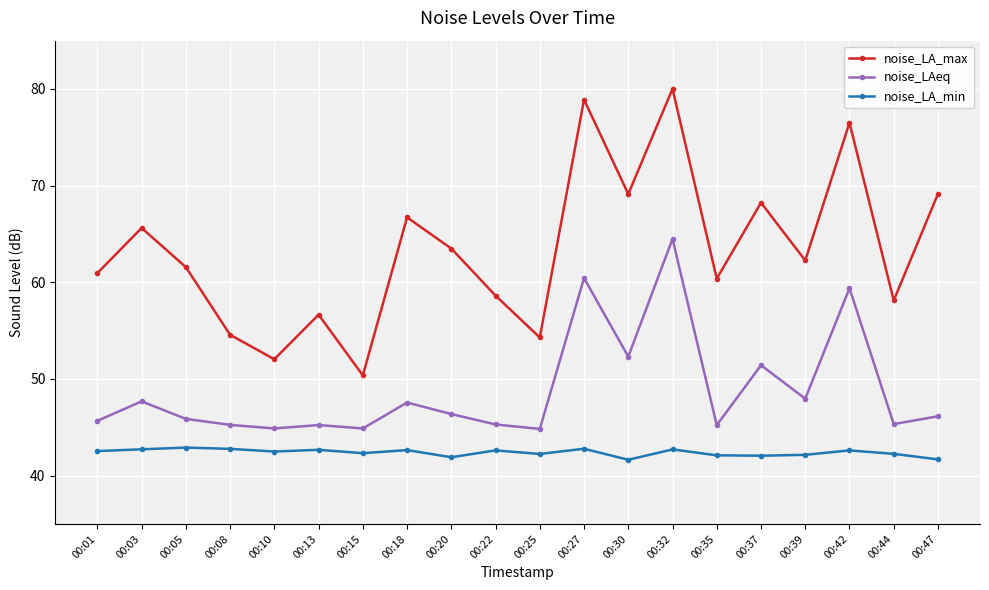

True or false: noise_LA_max and noise_LAeq cross at least once.

False